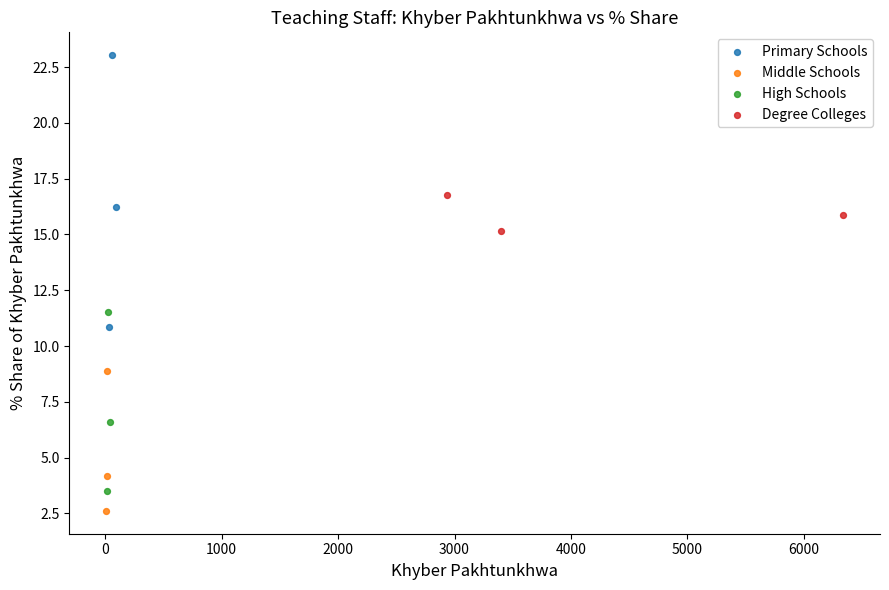

Which series has the widest spread of Y values?

Primary Schools